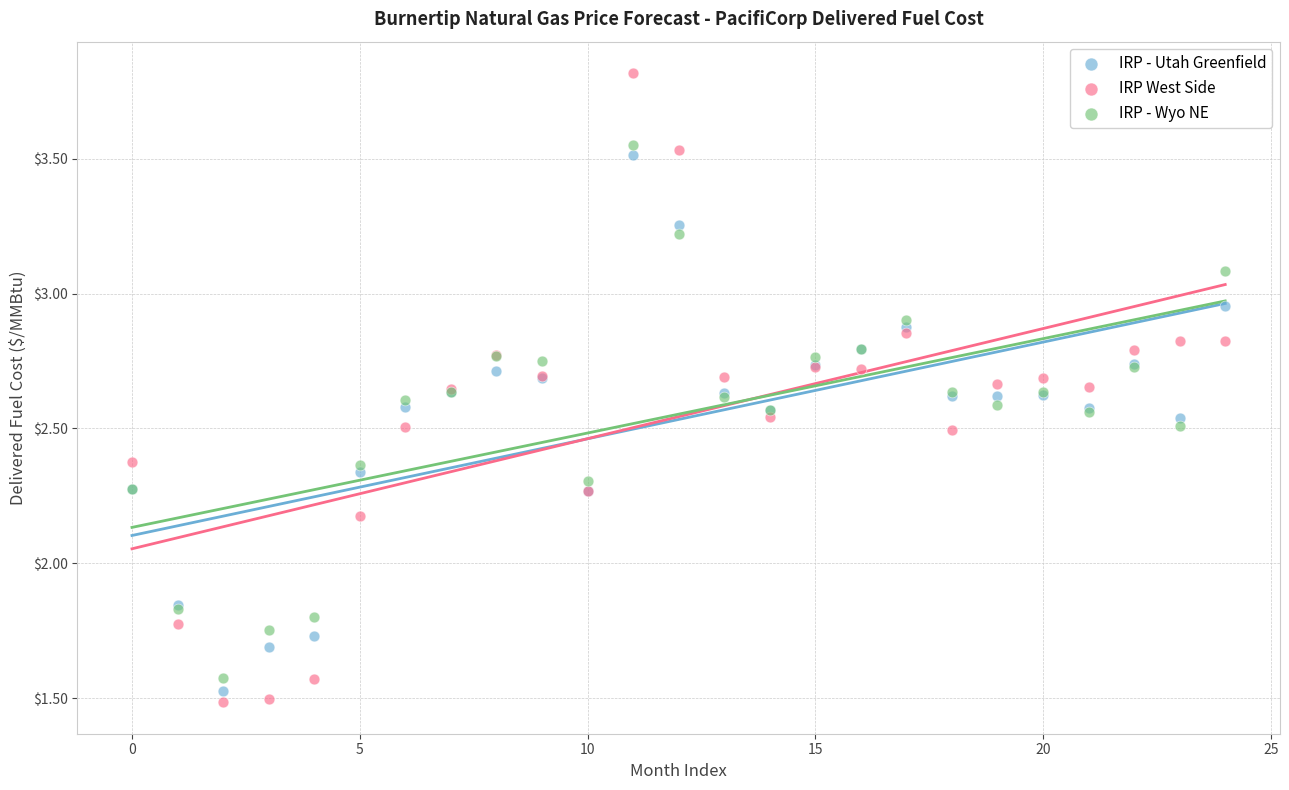

Which series reaches the maximum Y coordinate?

IRP West Side